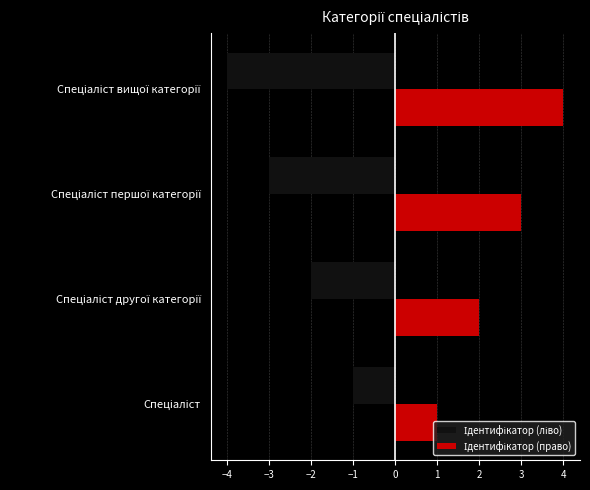

Rank the series by their maximum value, from lowest to highest.

Ідентифікатор (ліво), Ідентифікатор (право)